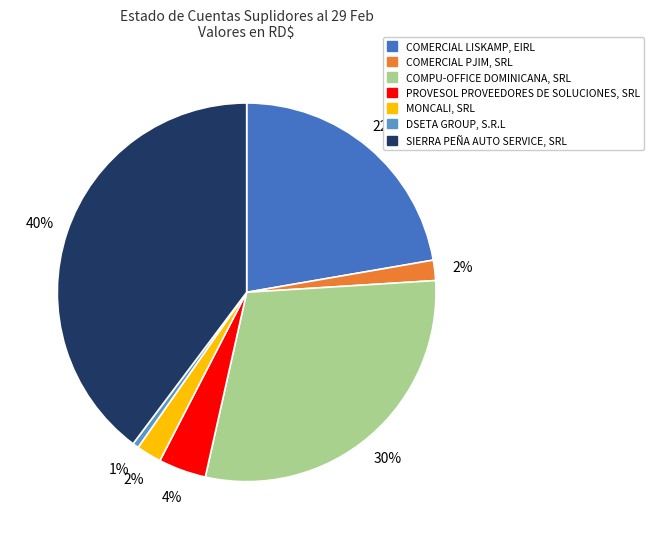

What is the smallest slice in the pie chart?

DSETA GROUP, S.R.L